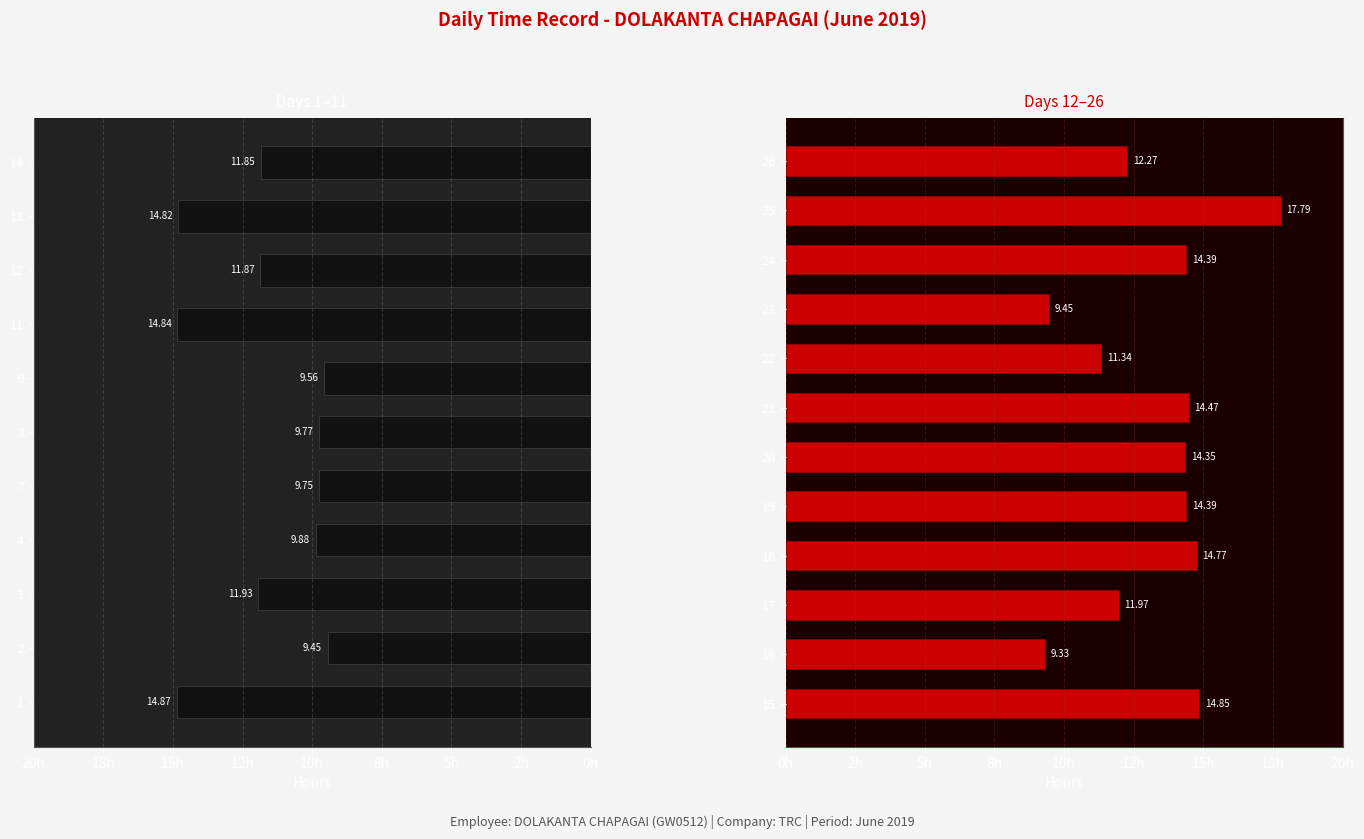

At which label is the value closest to 13?

26